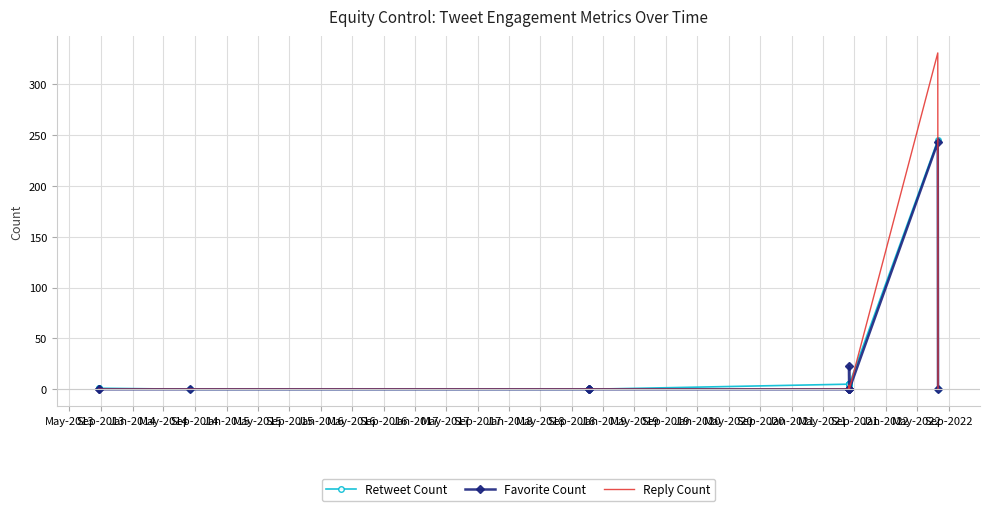

Rank the series by their average value, from lowest to highest.

Favorite Count, Retweet Count, Reply Count